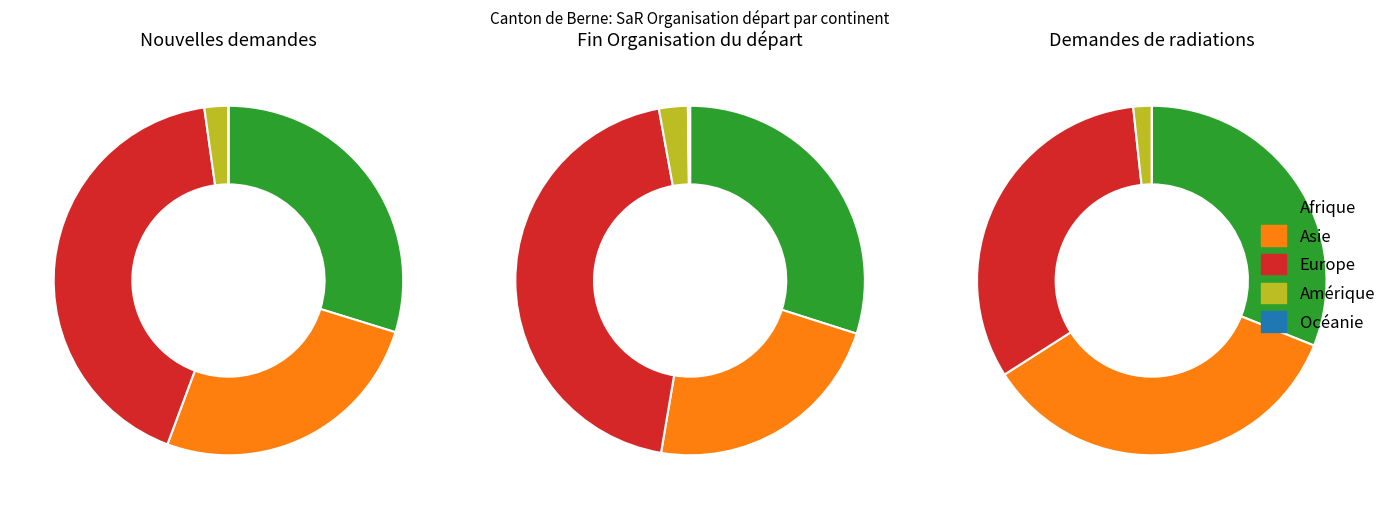

Which category has the smallest portion of the pie?

Amérique